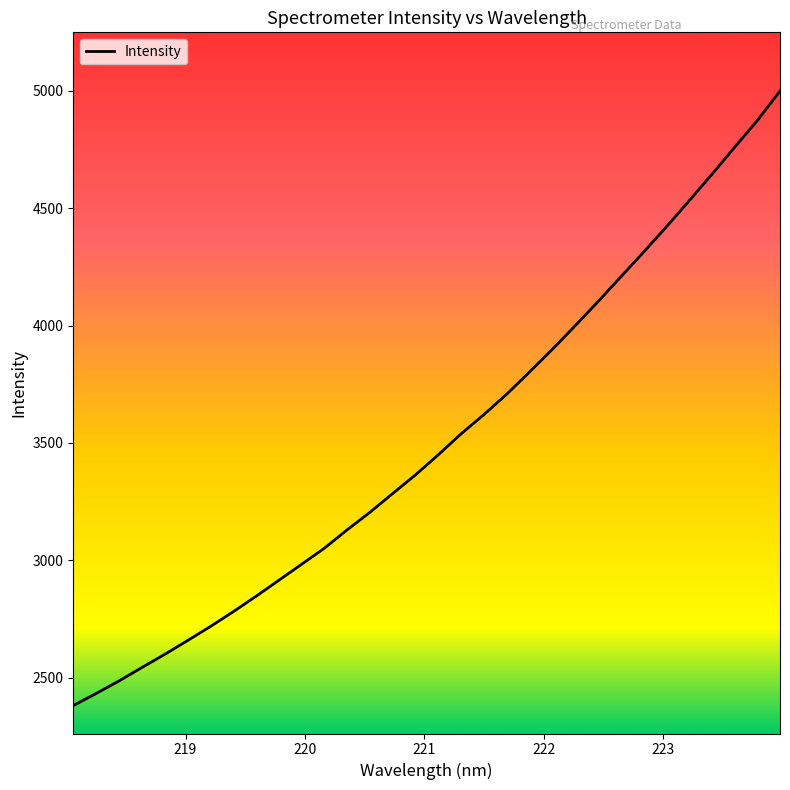

What is the difference between the maximum and minimum values?

2618.4